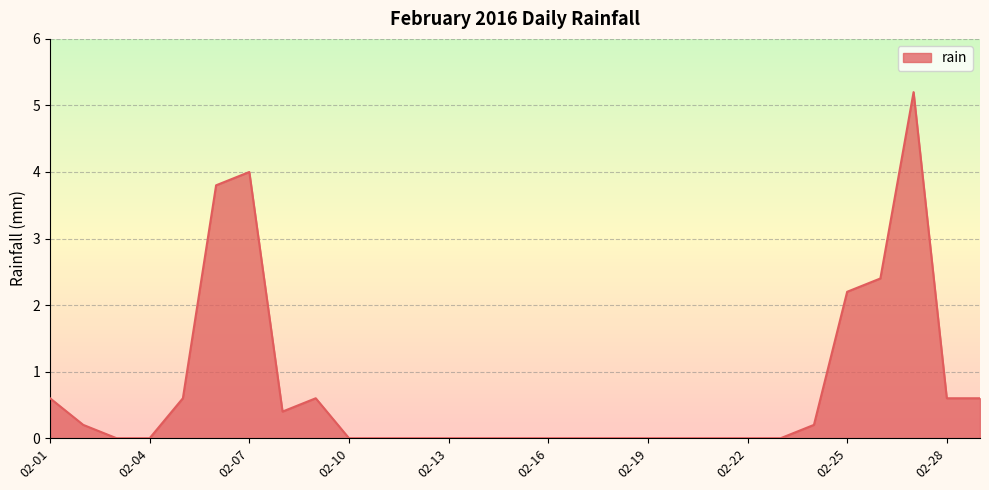

What is the greatest value displayed?

5.2